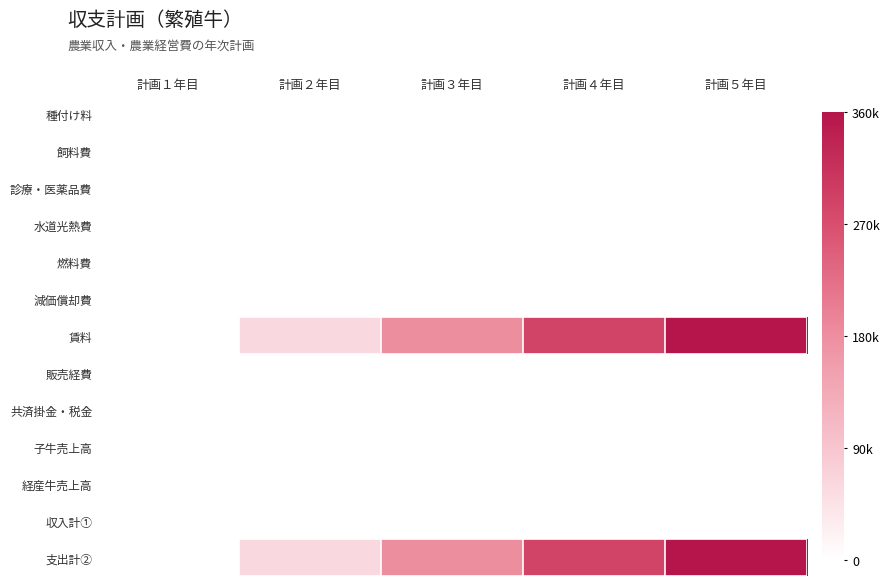

At which category is the sum across all series the highest?

計画５年目